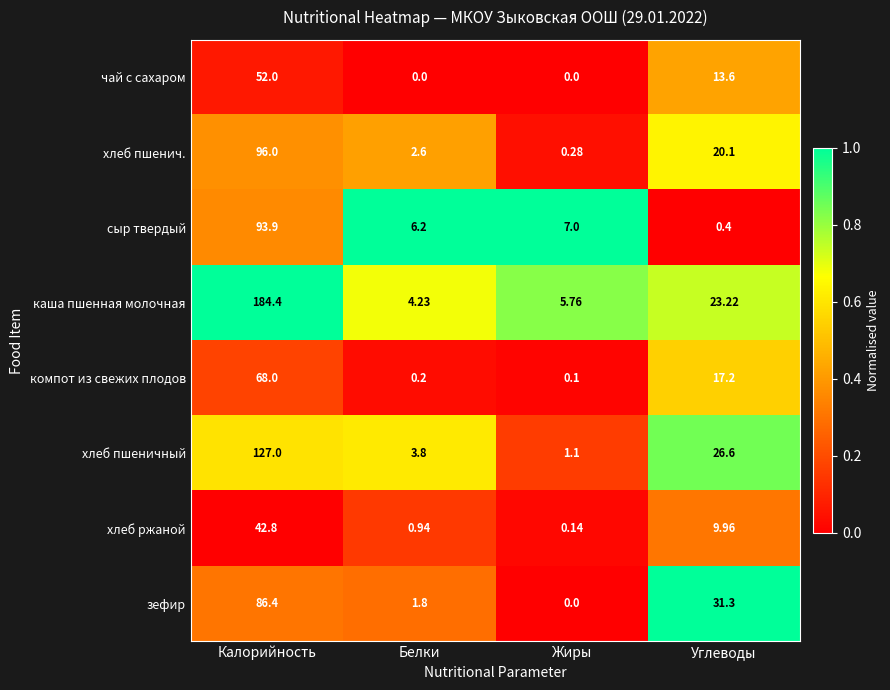

Which label corresponds to the largest value in the chart?

Калорийность